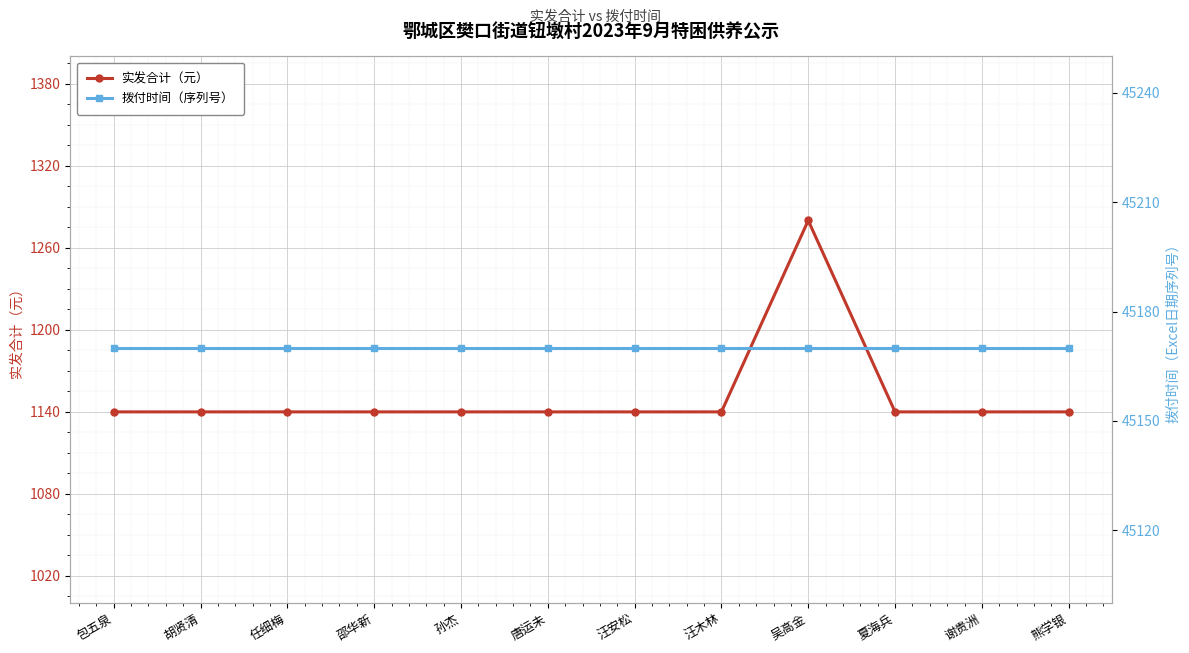

At how many categories does at least one series exceed 23164?

12